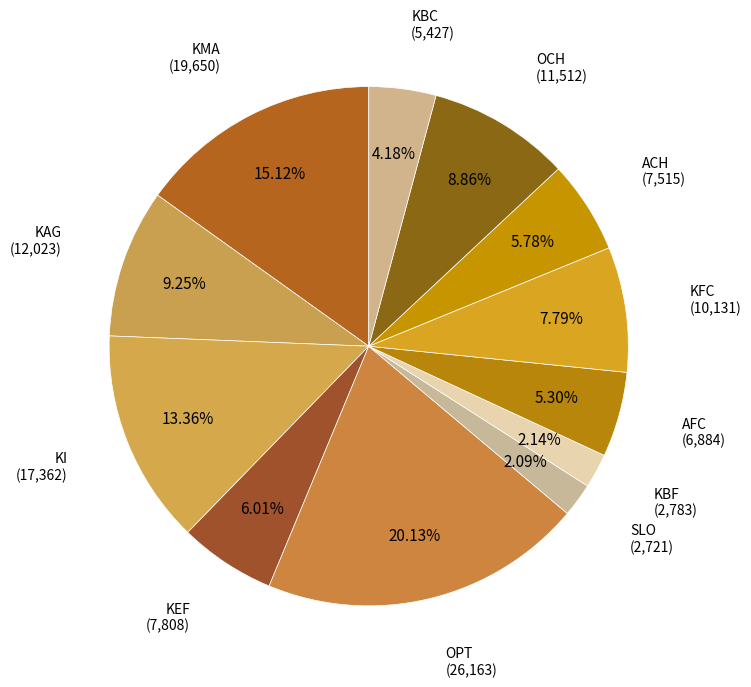

How many slices are in this pie chart?

12